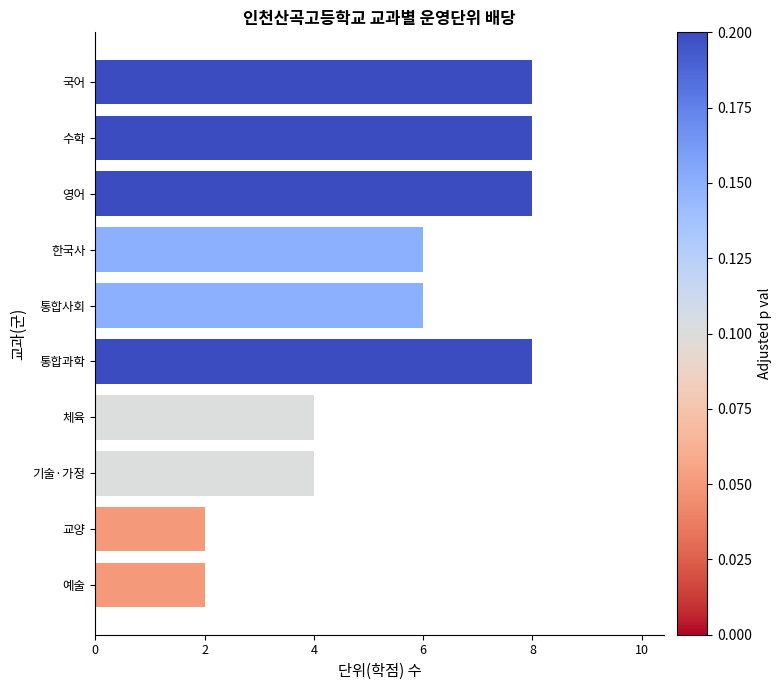

Count the number of categories in the chart.

10